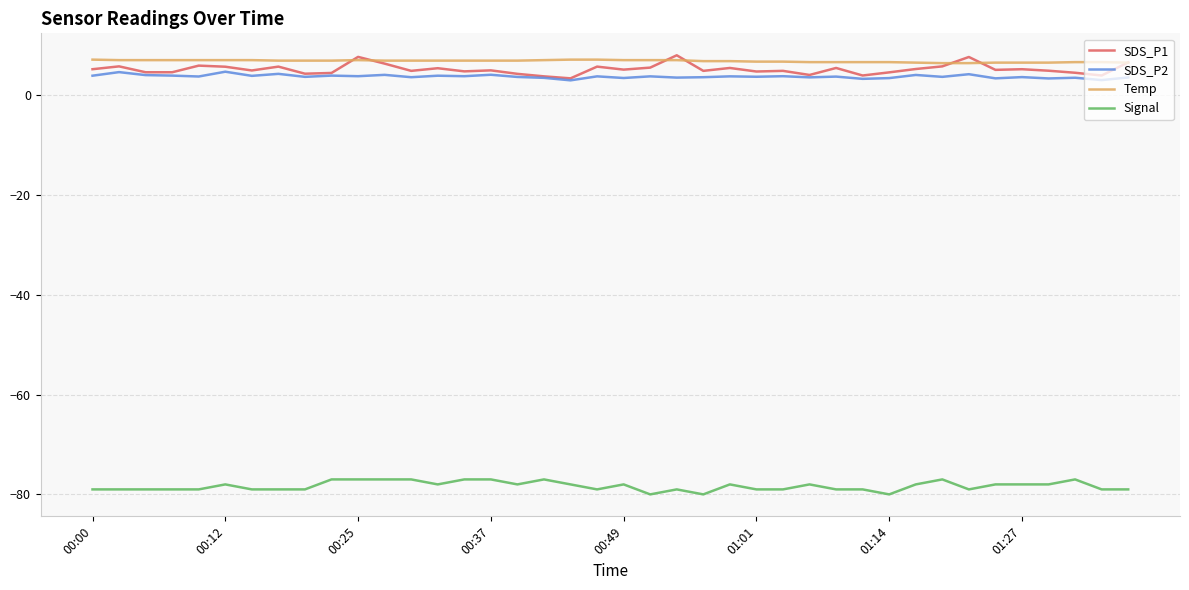

True or false: Temp and SDS_P2 cross at least once.

False